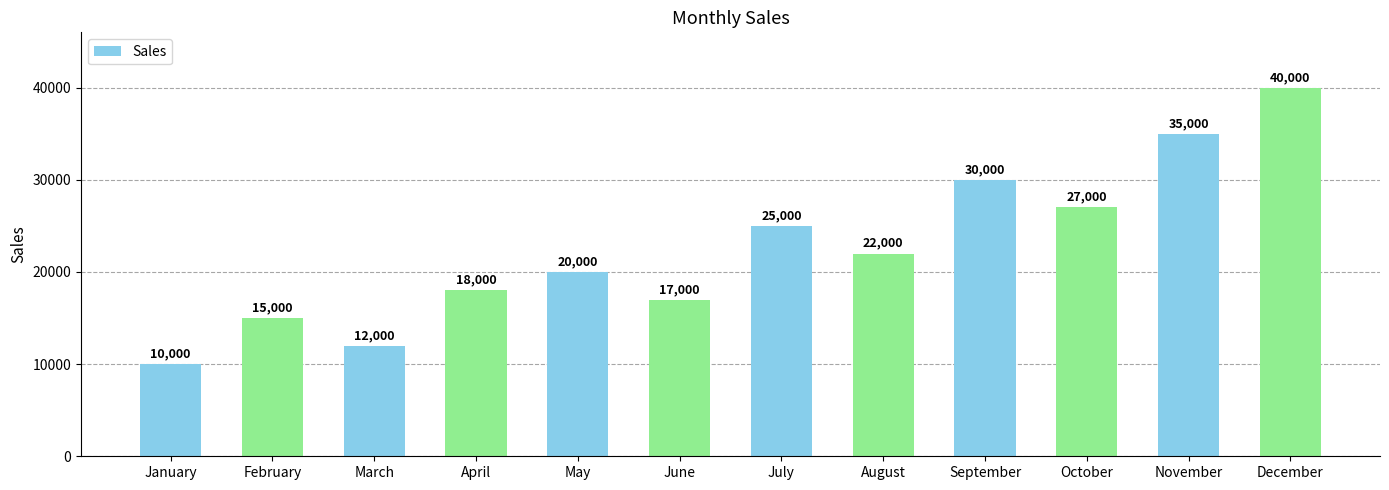

Reading left to right, extract all data points from this chart.

10000	15000	12000	18000	20000	17000	25000	22000	30000	27000	35000	40000